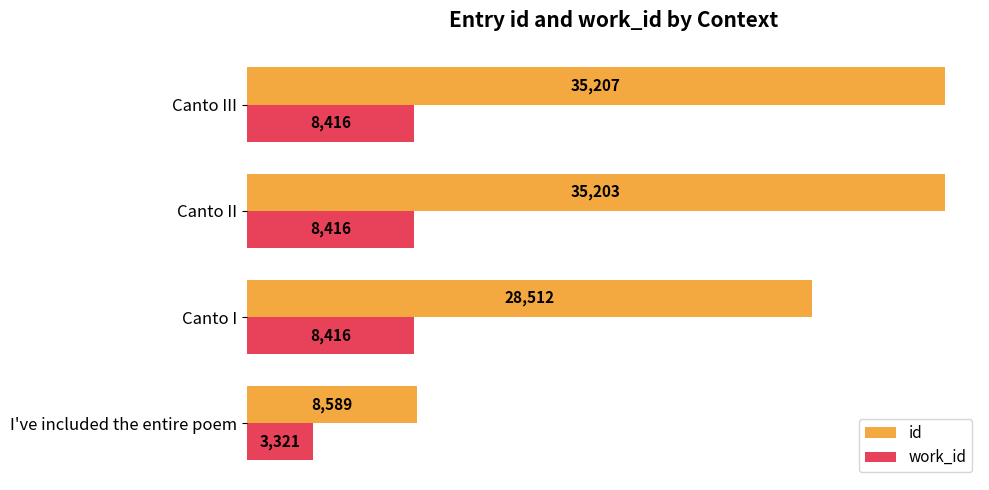

Count the number of categories in the chart.

4